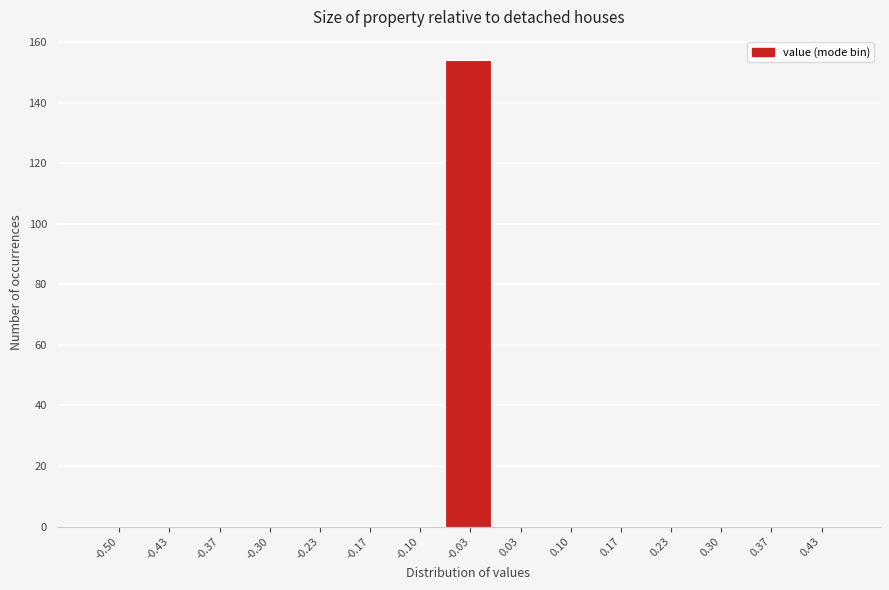

Reading left to right, transcribe all the data shown in this chart.

-0.50=0	-0.43=0	-0.37=0	-0.30=0	-0.23=0	-0.17=0	-0.10=0	-0.03=154	0.03=0	0.10=0	0.17=0	0.23=0	0.30=0	0.37=0	0.43=0